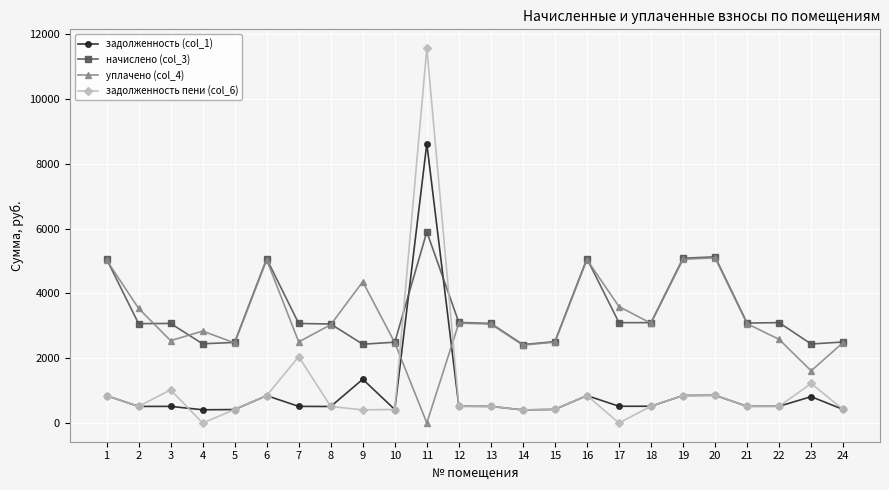

What is the spread (max minus min) of values at 1?

4216.9